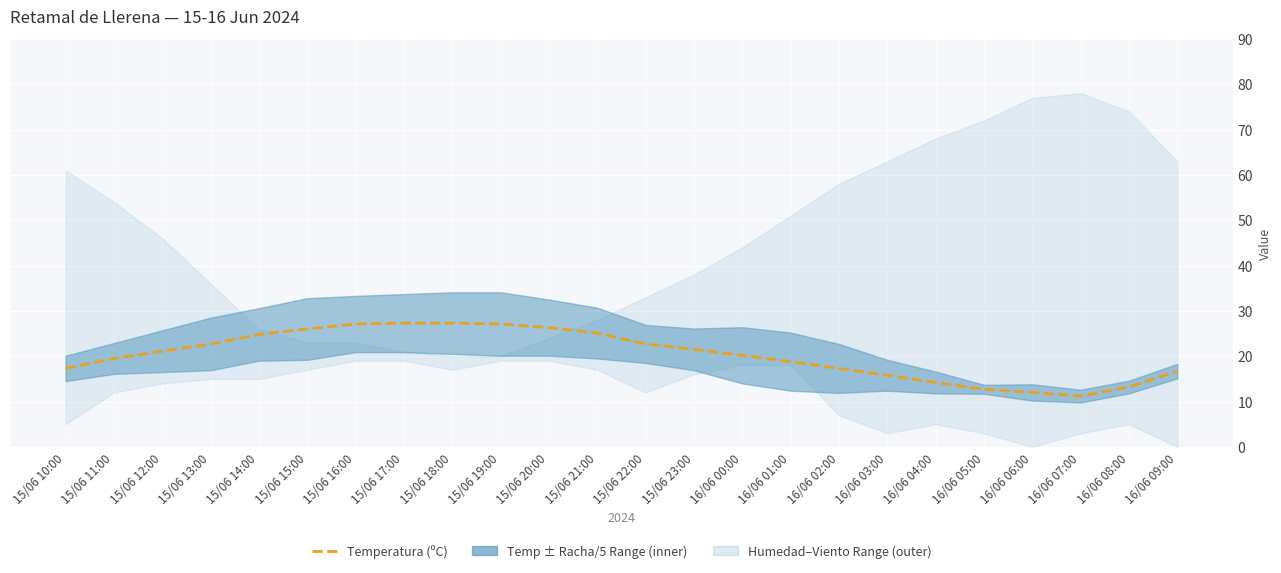

What is the value of the 19th point from the left?

14.2